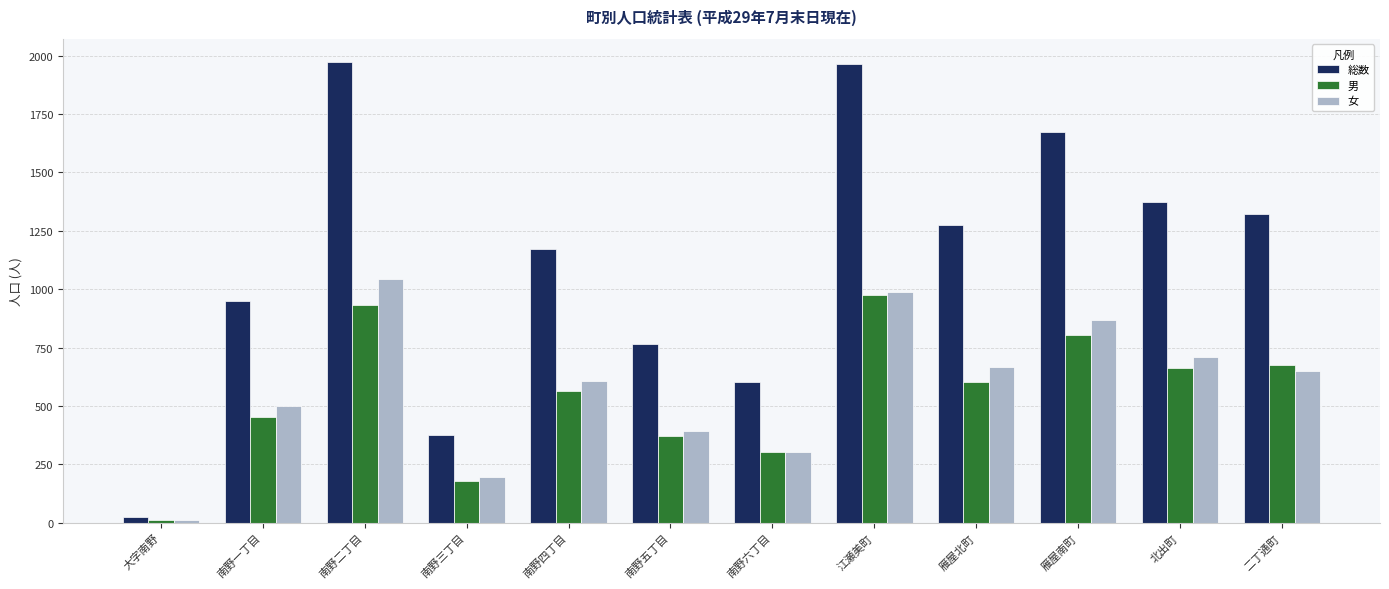

Is the value of 総数 at 大字南野 greater than the value of 男 at 南野一丁目?

No